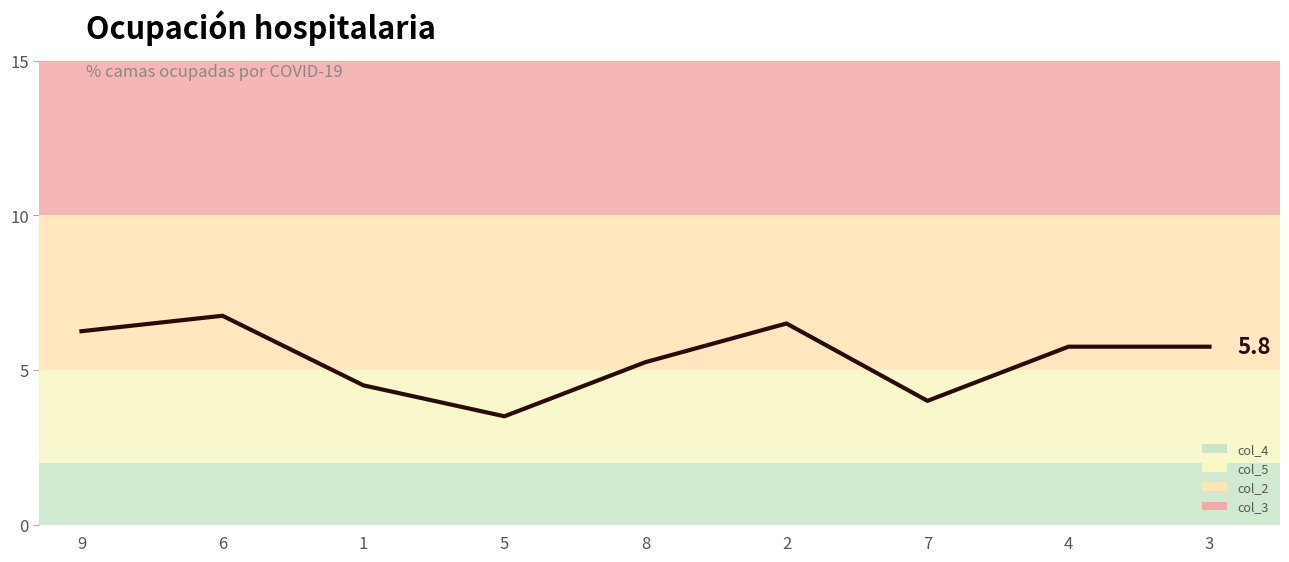

Where is the first local maximum?

6